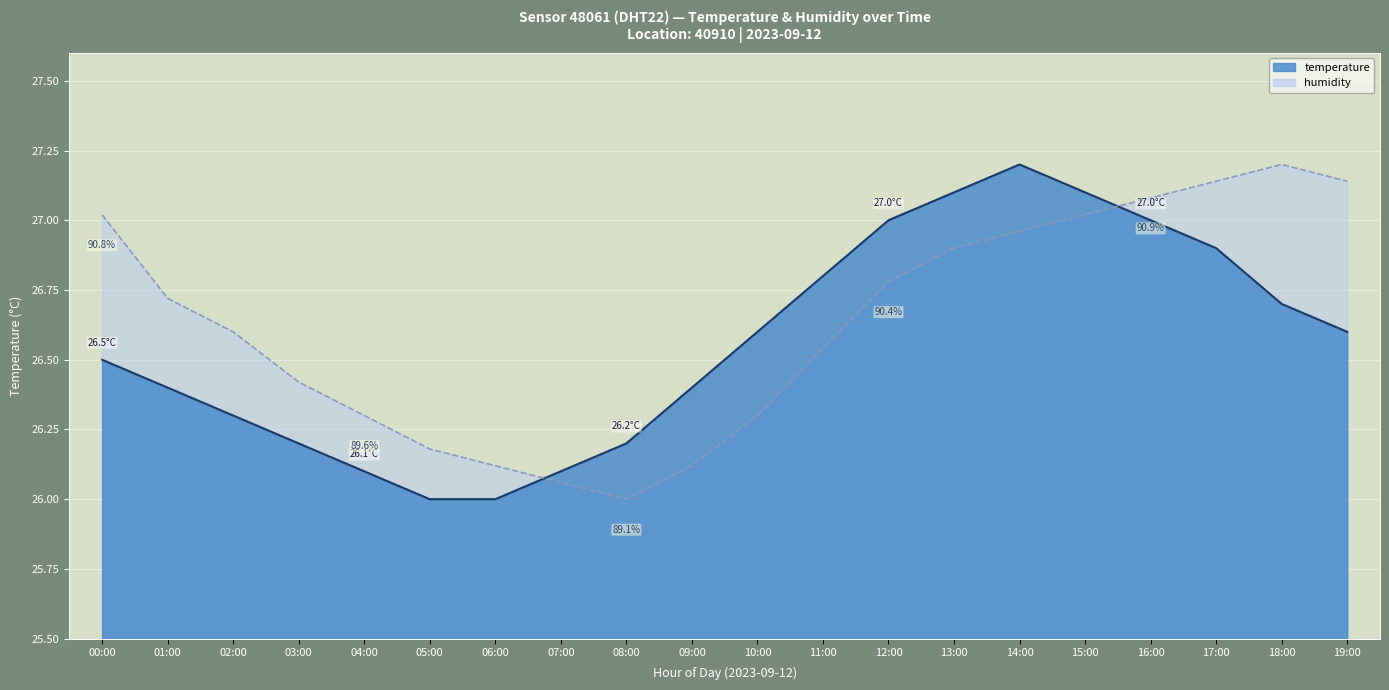

List the series in order of their overall mean, highest first.

humidity, temperature